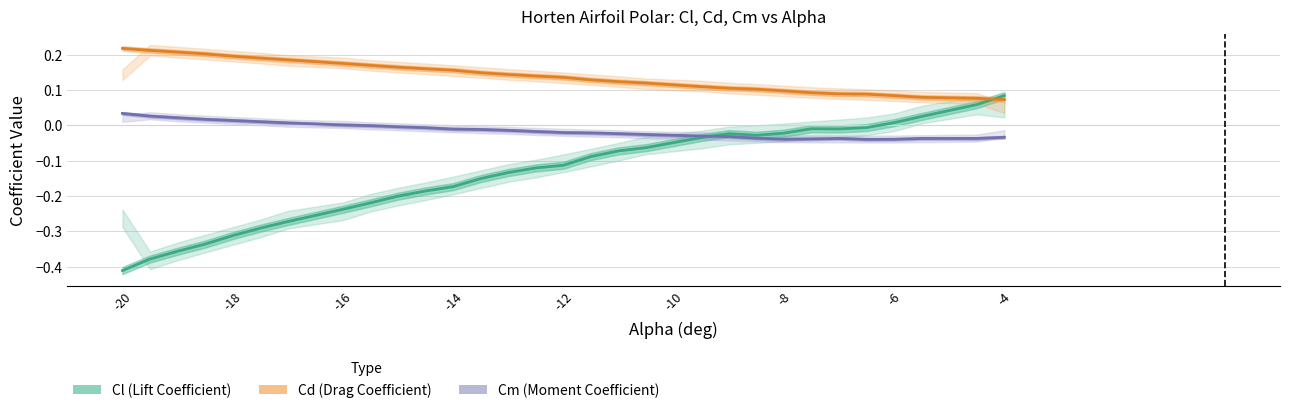

In Cl (Lift Coefficient), how many points are lower than both neighbors (excluding endpoints)?

2